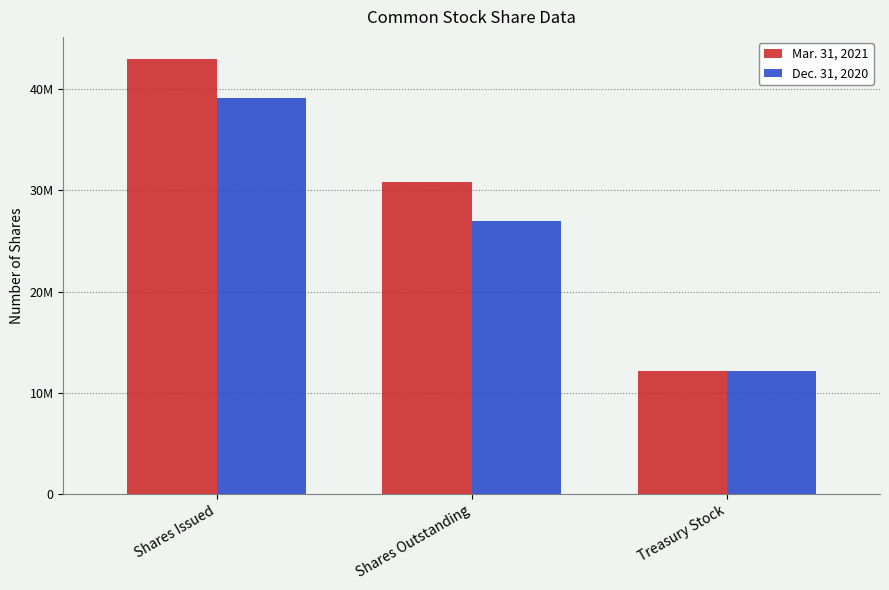

Does the chart contain stacked bars?

No